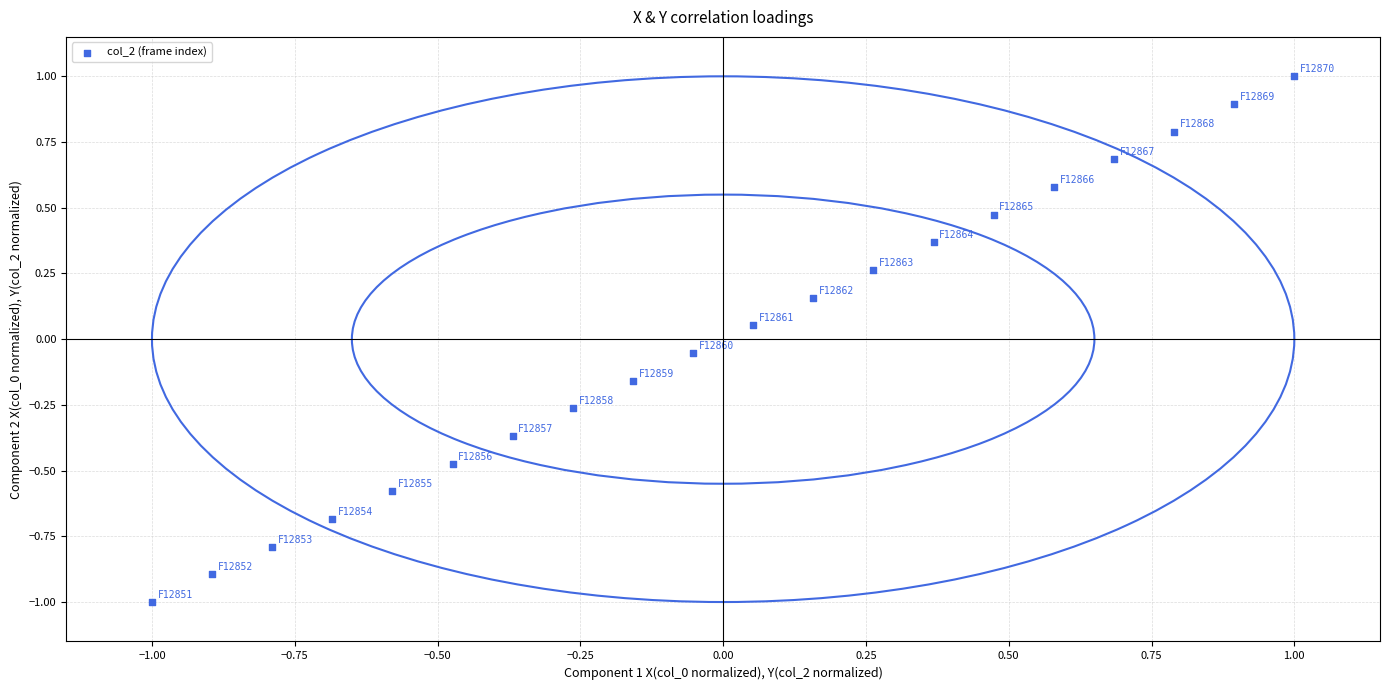

What is the range of Y values (max minus min)?

2.0